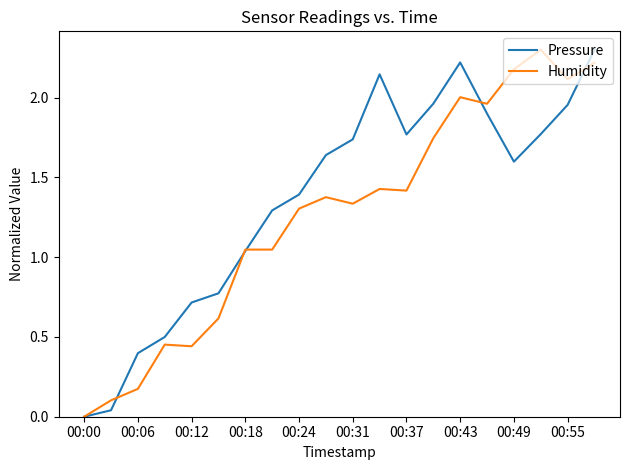

What is the maximum value shown in the chart?

2.3